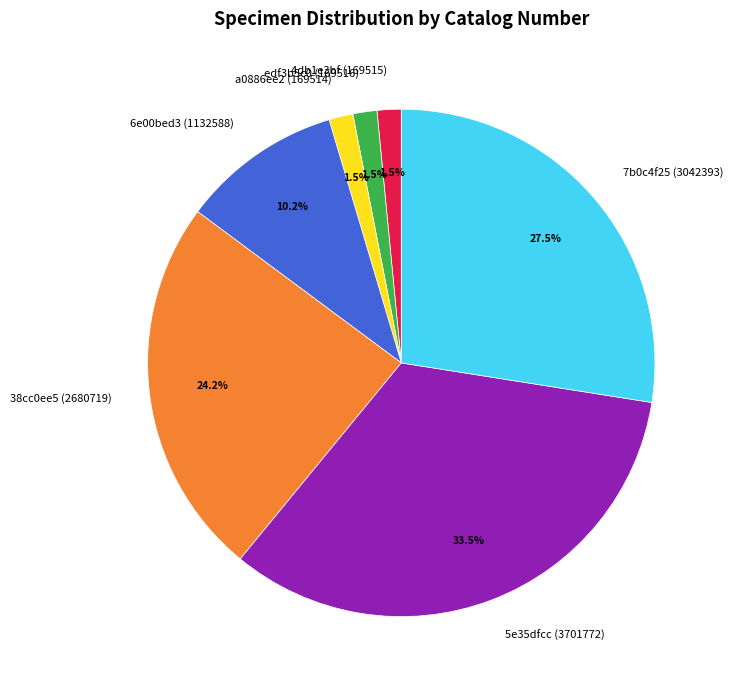

The 4db1e3bf (169515) slice represents 10% of the pie. True or false?

False